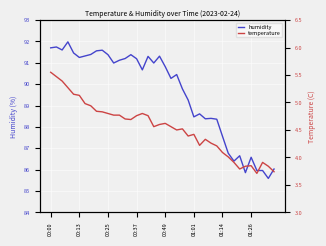

The humidity series shows 91.2 at 00:13. True or false?

True